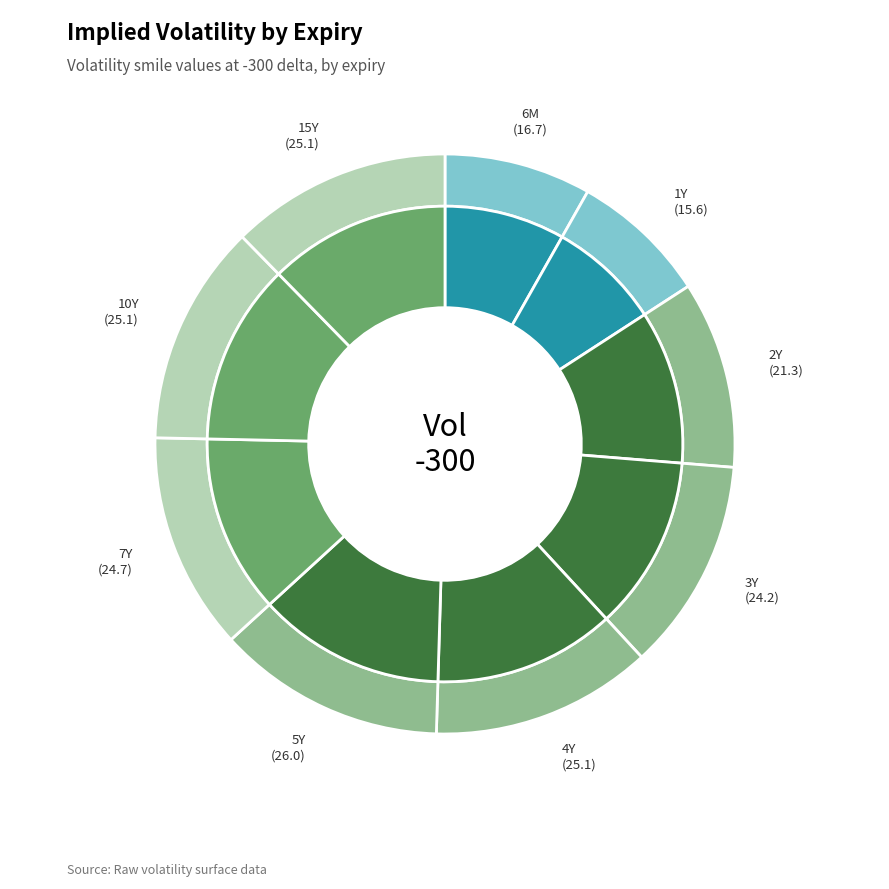

Is there any slice that represents more than half of the pie?

No